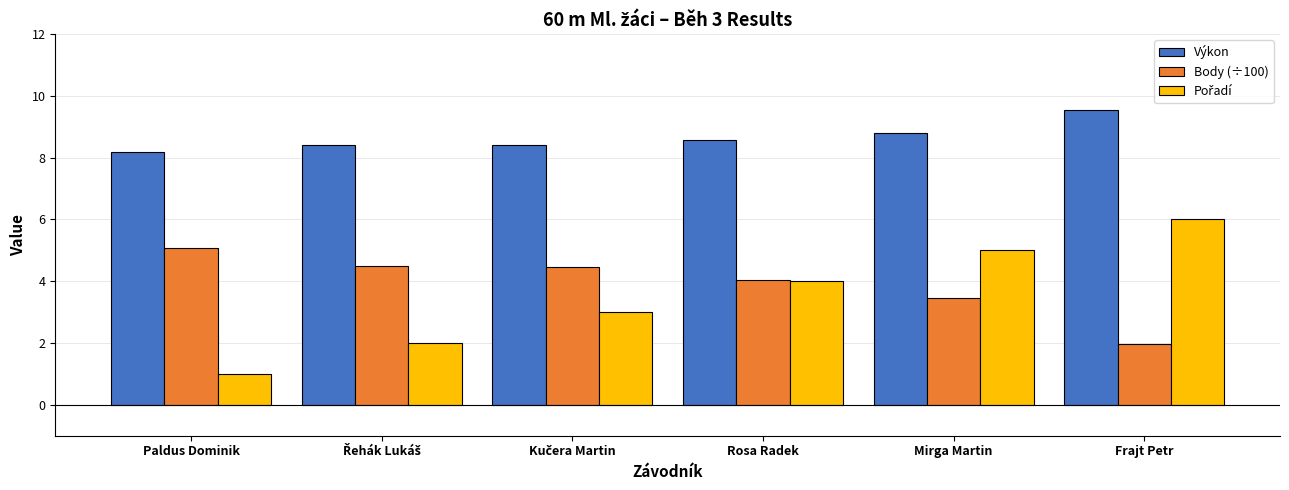

Are the bars horizontal?

No